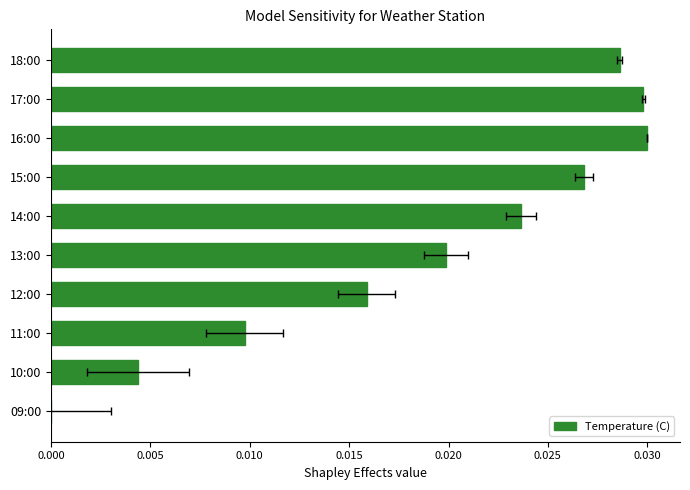

Are the bars grouped side by side (vs. stacked)?

No